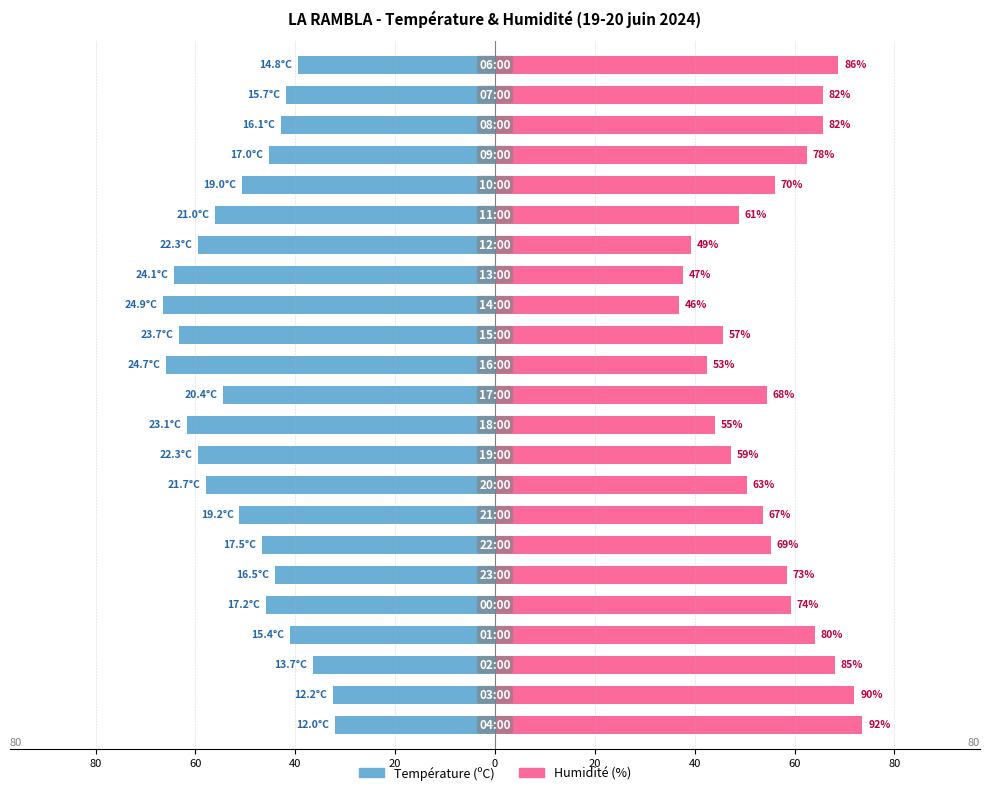

Which series has the largest total across all categories?

Humidité (%)